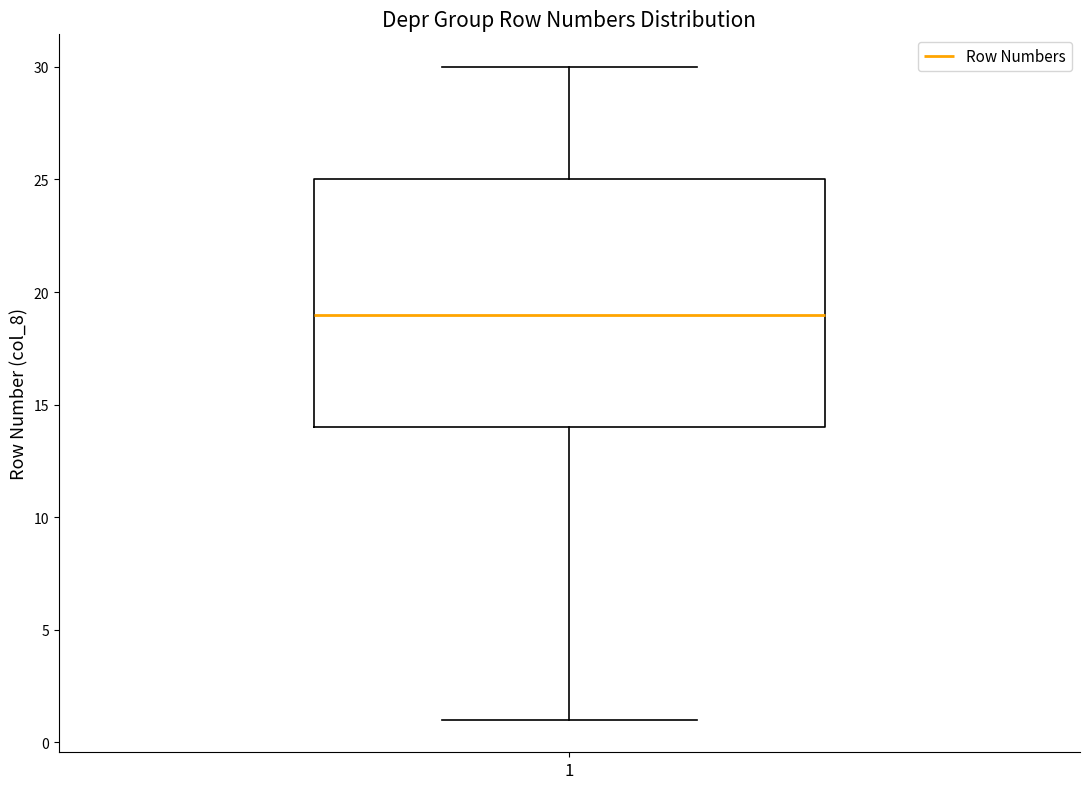

Where is the lower edge of the box at x = 1 on the y-axis? The values are not printed on the chart, so give them approximately, as read against the axis.

14